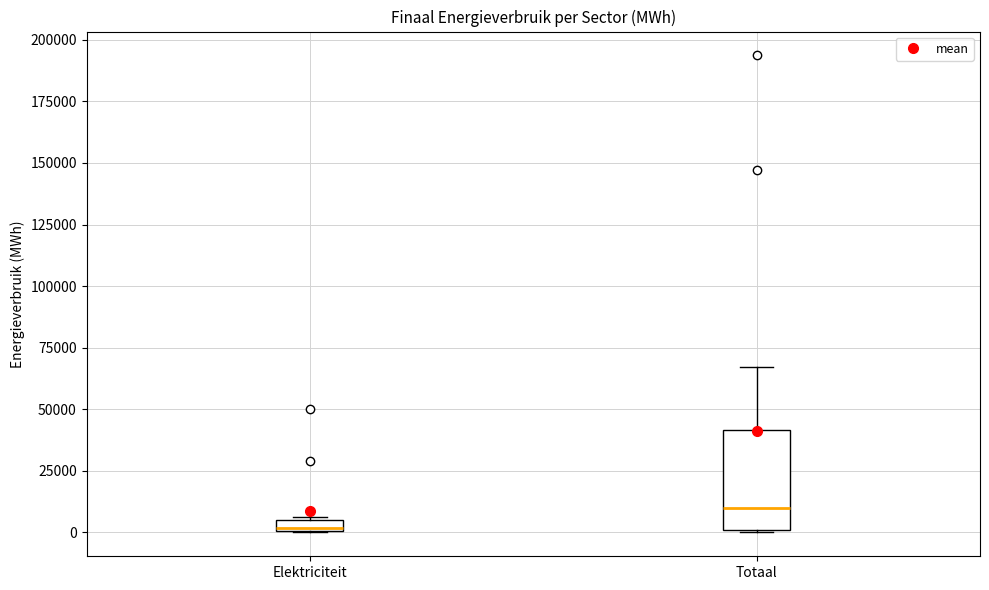

Comparing the boxes themselves (not the whiskers), which one is the tallest?

Totaal